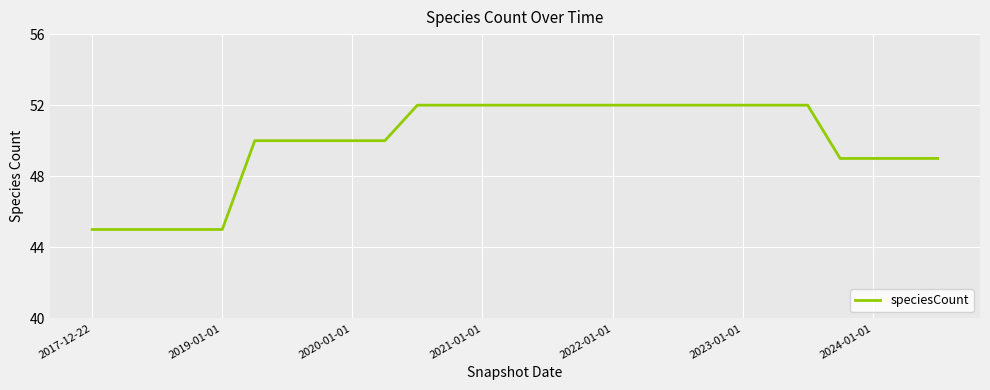

What is the smallest value displayed?

45